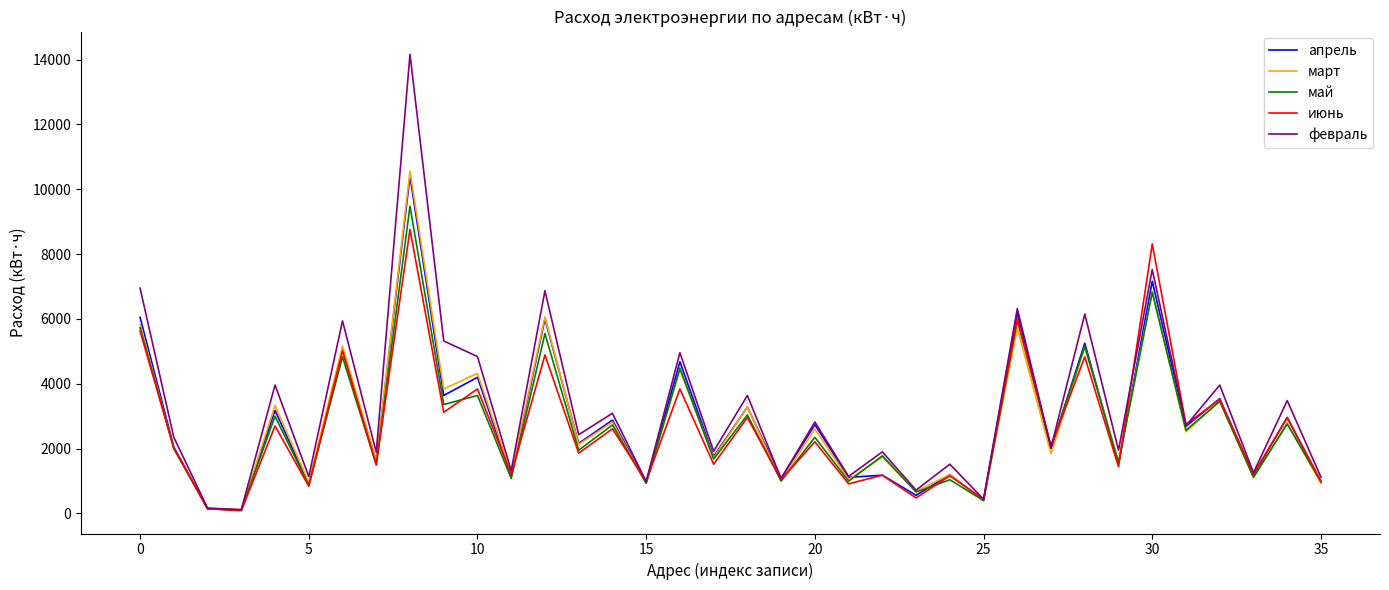

What is the maximum value shown in the chart?

14160